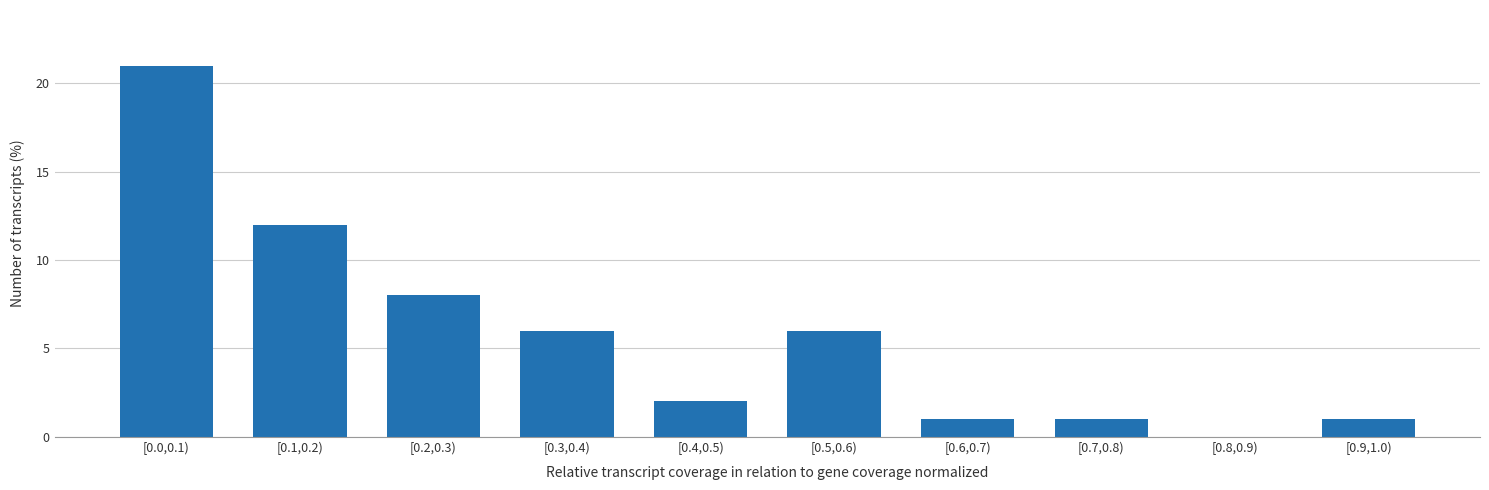

Reading left to right, what are all the values shown in this chart?

[0.0,0.1)=21	[0.1,0.2)=12	[0.2,0.3)=8	[0.3,0.4)=6	[0.4,0.5)=2	[0.5,0.6)=6	[0.6,0.7)=1	[0.7,0.8)=1	[0.8,0.9)=0	[0.9,1.0)=1